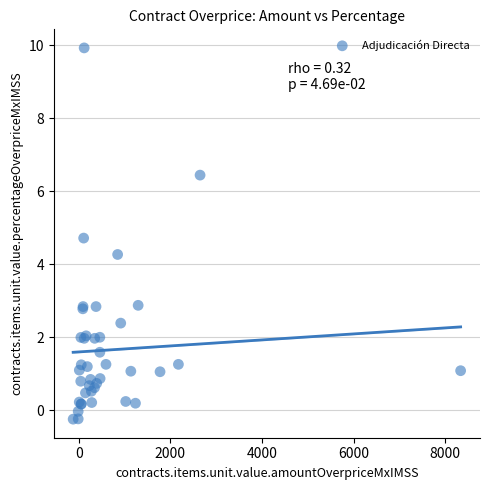

What Y value in the scatter plot is closest to 4?

4.3